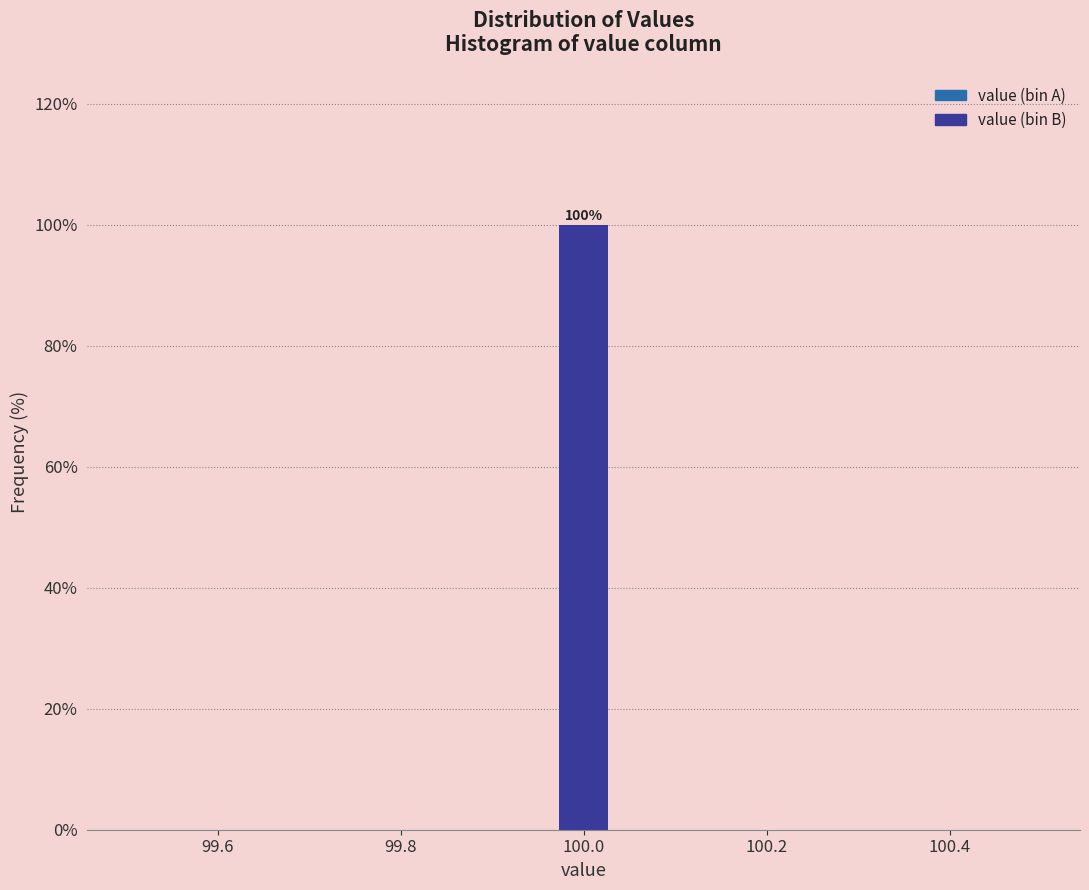

Around what value on the x-axis is the tallest bar? Give the approximate position of its centre, as read against the axis.

100.00